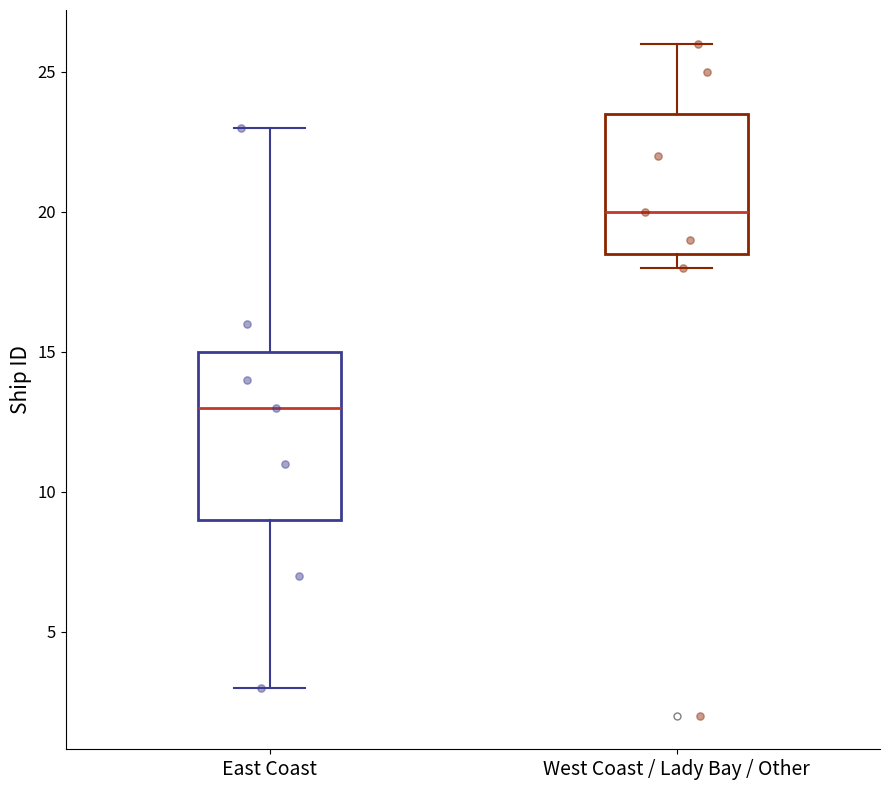

Where does the median line of the box for West Coast / Lady Bay / Other sit on the y-axis? The values are not printed on the chart, so give them approximately, as read against the axis.

20.0